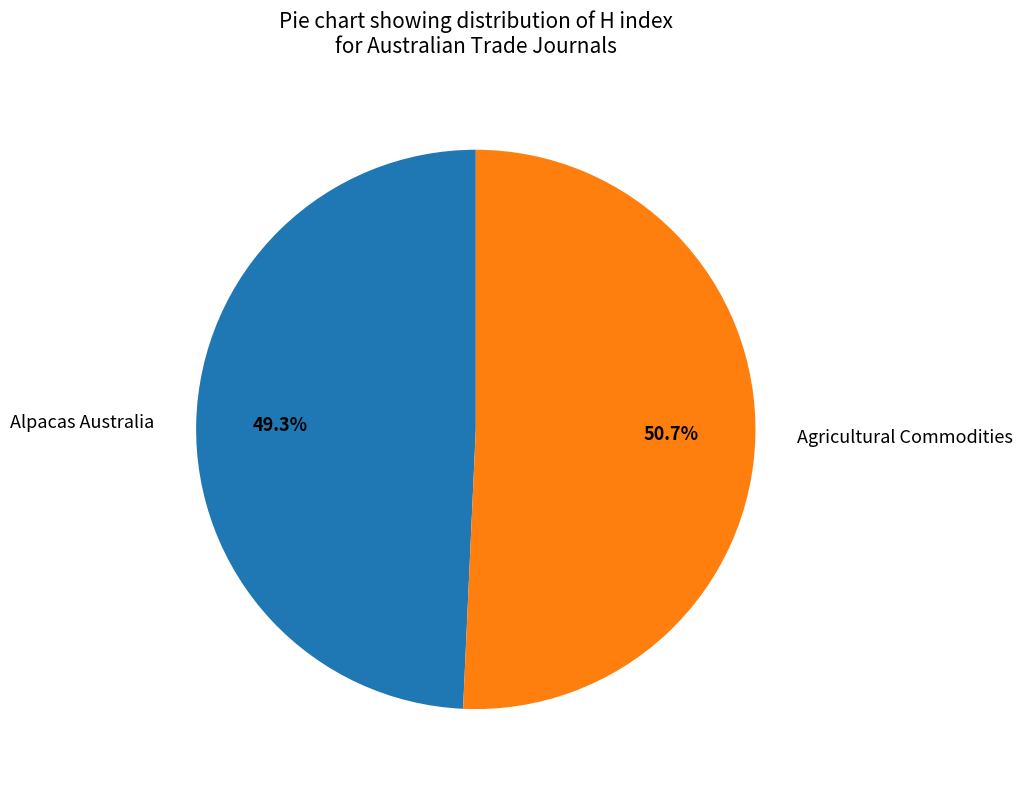

Which slice represents more than half of the pie?

Agricultural Commodities